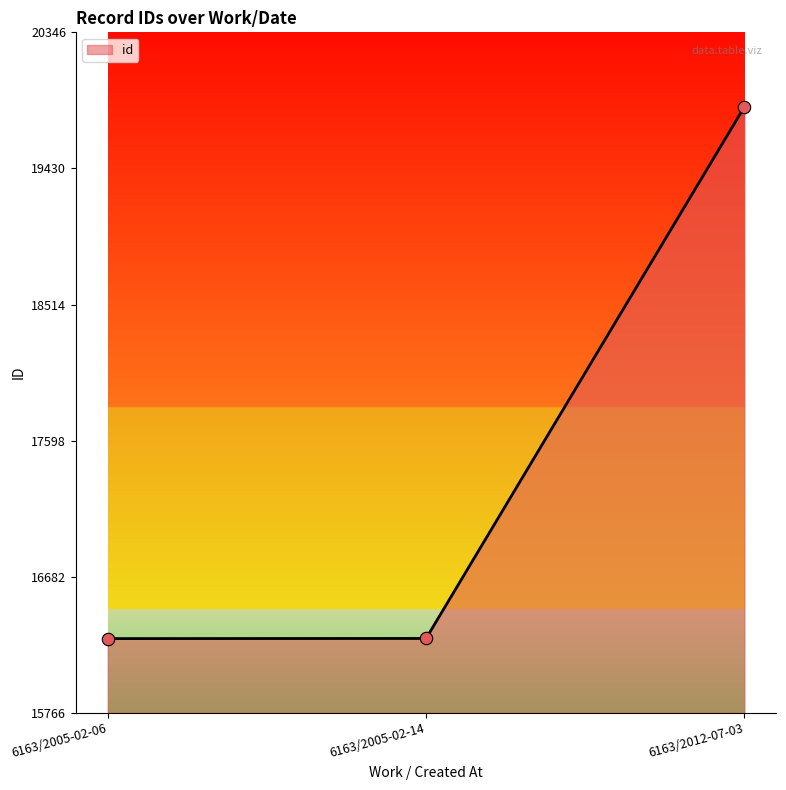

What is the ratio of the value at 6163/2005-02-14 to the value at 6163/2012-07-03?

0.8